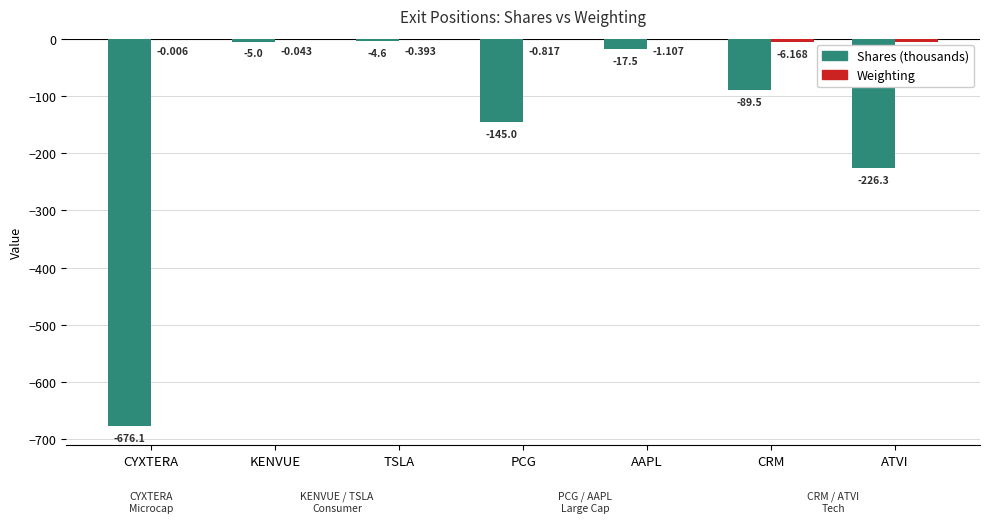

Is it true that Shares (thousands) equals -5.0 at KENVUE?

True